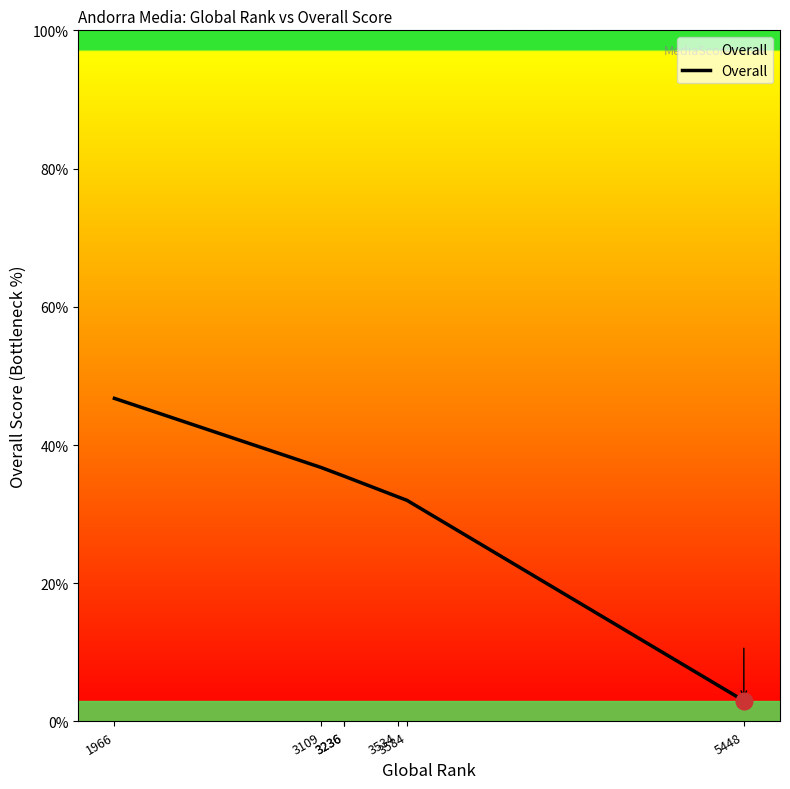

How many data points are less than 35?

3